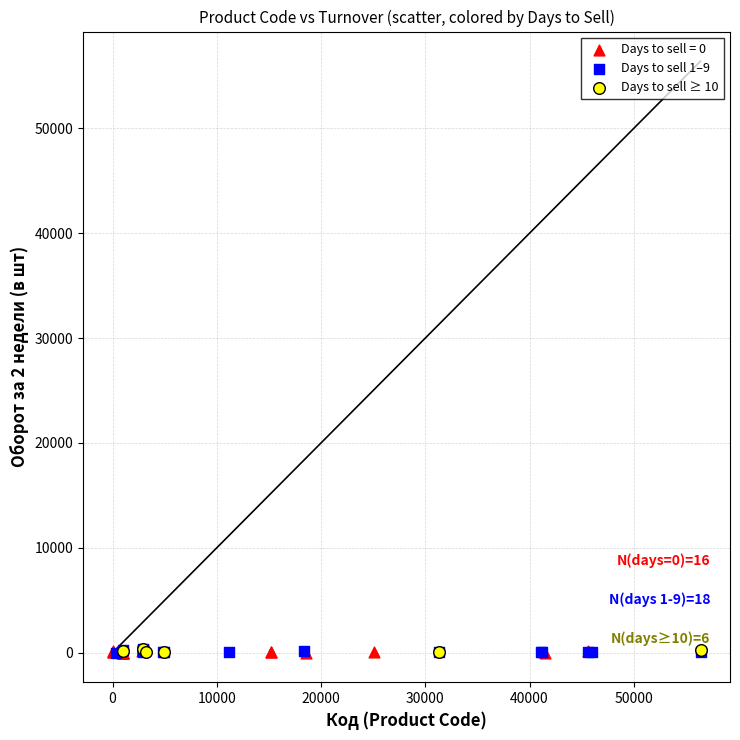

What are all the series names shown in the legend?

Days to sell = 0, Days to sell 1–9, Days to sell ≥ 10